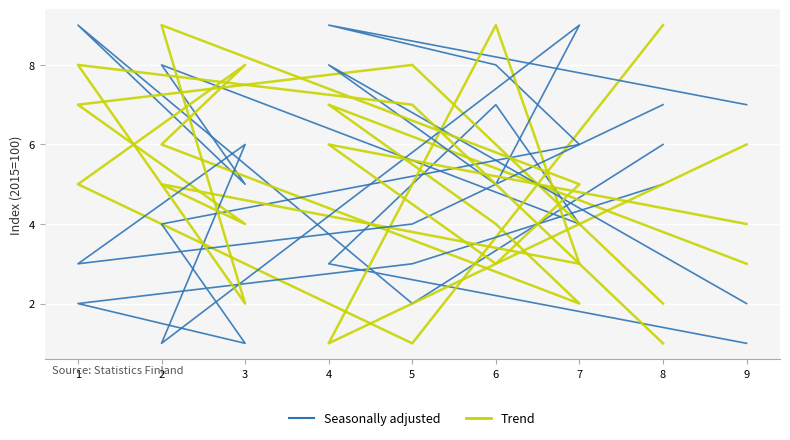

Does the chart display data point markers on the line(s)?

No